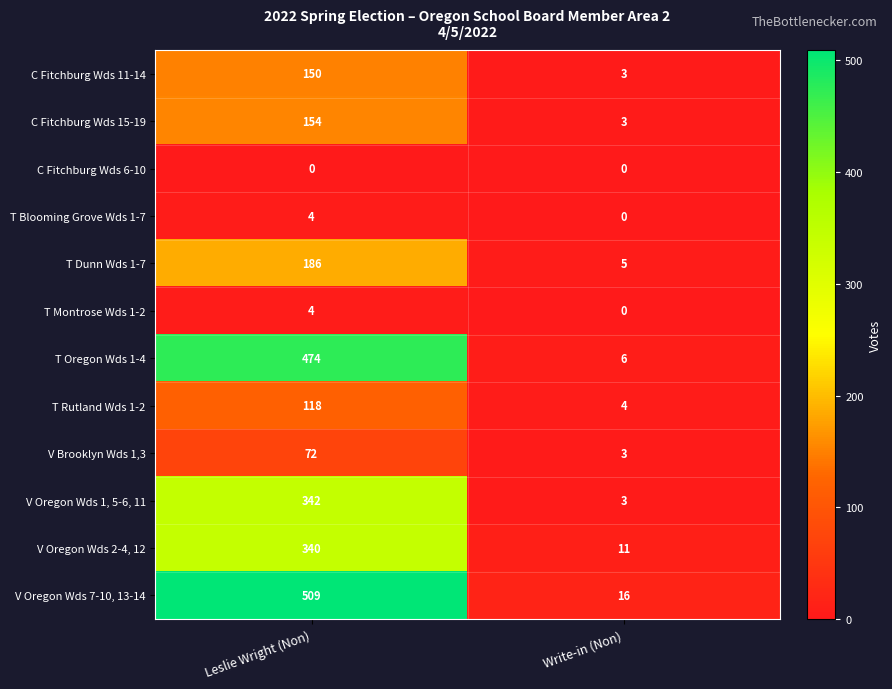

Is it true that V Brooklyn Wds 1,3 equals 109 at Leslie Wright (Non)?

False